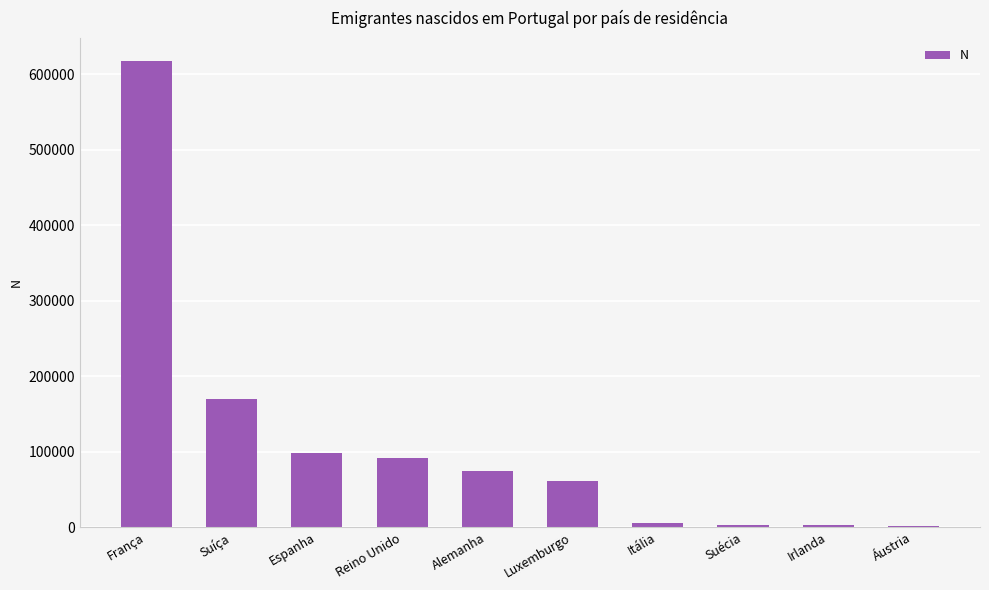

Which label corresponds to the largest value in the chart?

França